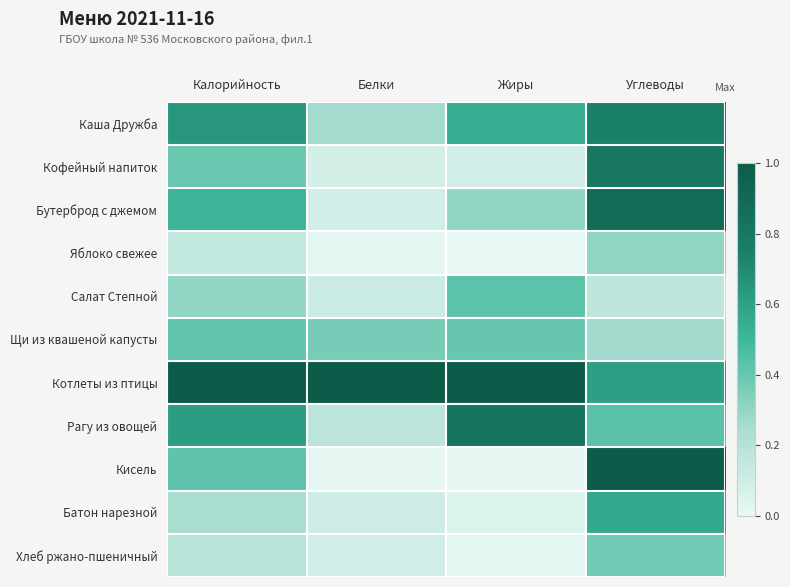

Which category has the highest value across all series?

Калорийность